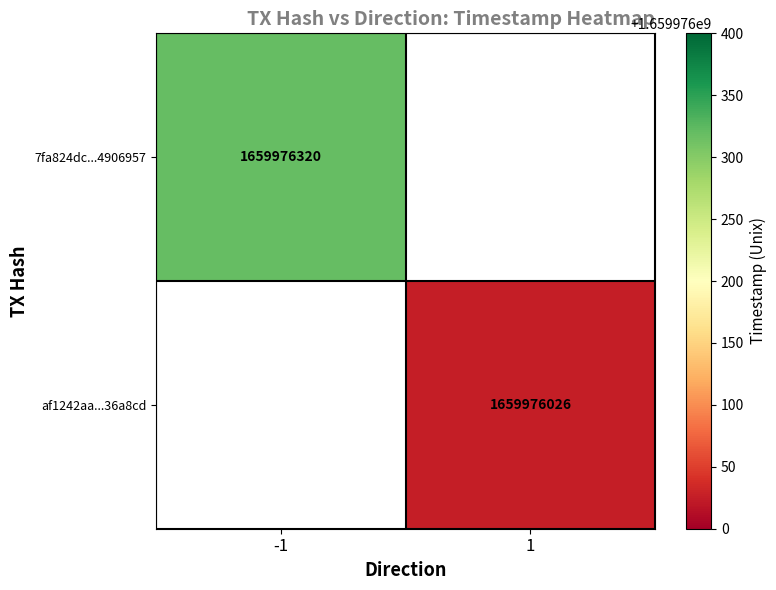

List the series in order of their overall mean, highest first.

7fa824dc39714d2543b6d571518f42104906957, af1242aa87199a82a8702b6de0ece342436a8cd